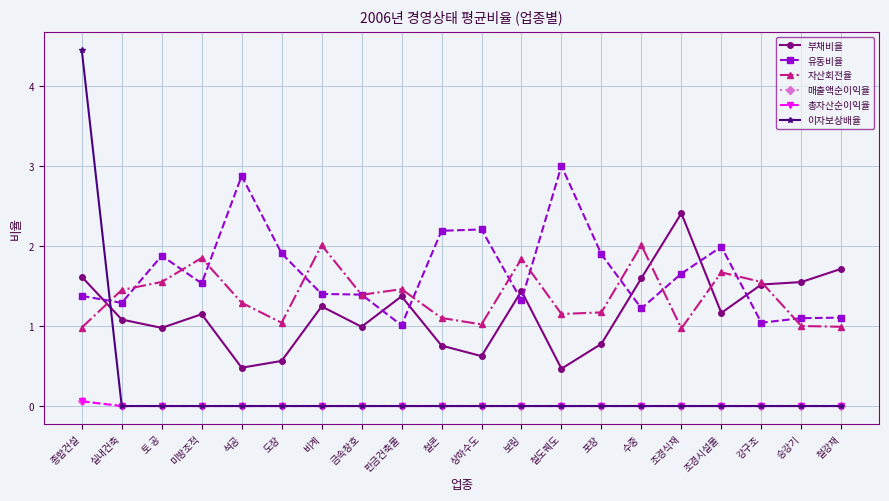

Count the number of data series in this chart.

6